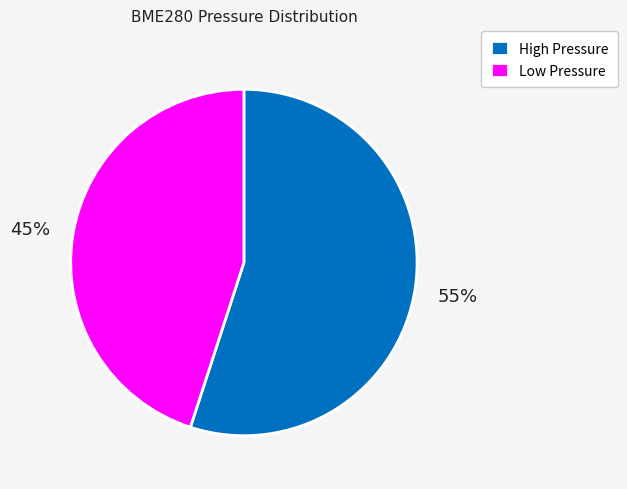

The Low Pressure slice represents 45% of the pie. True or false?

True